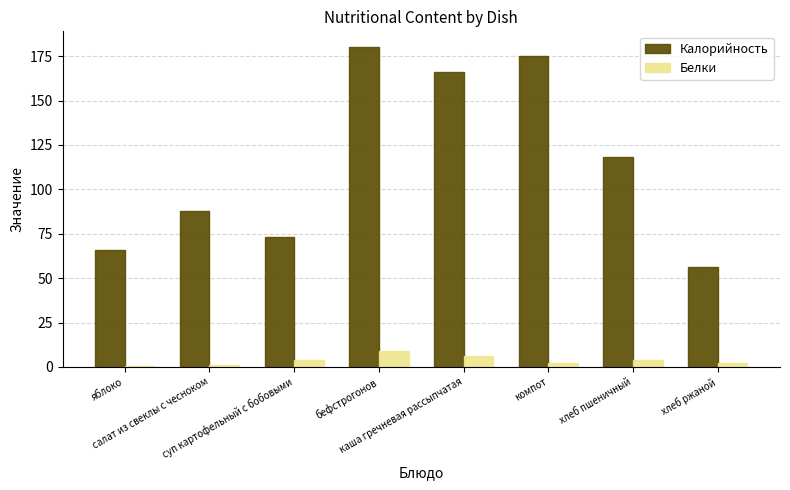

The Белки series shows 0.6 at яблоко. True or false?

True